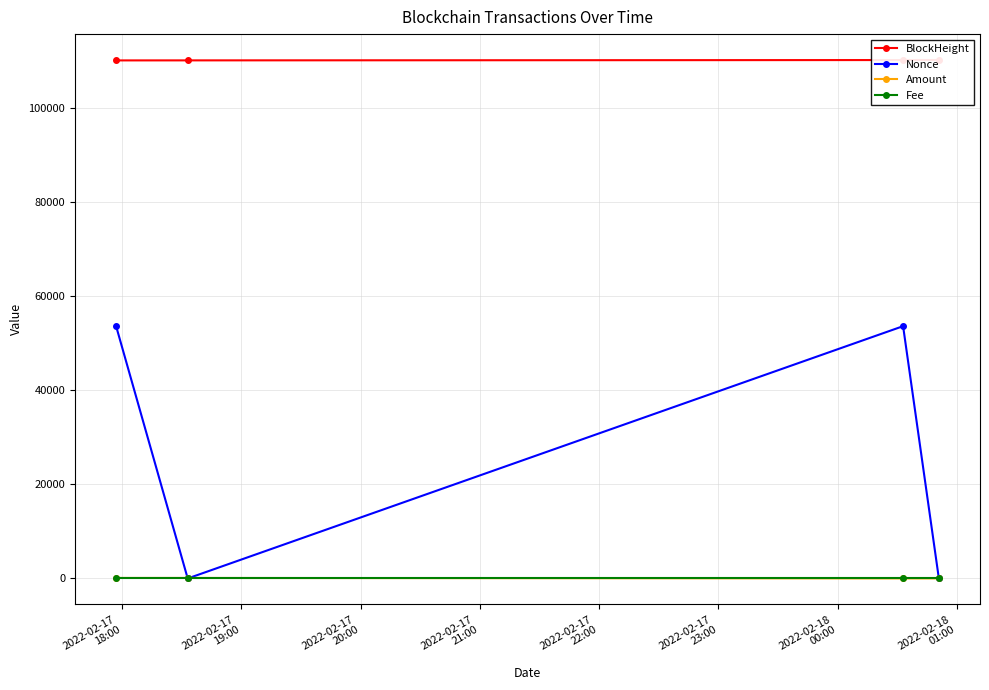

What is the value of the Nonce point at the 1st from the left?

53537.0